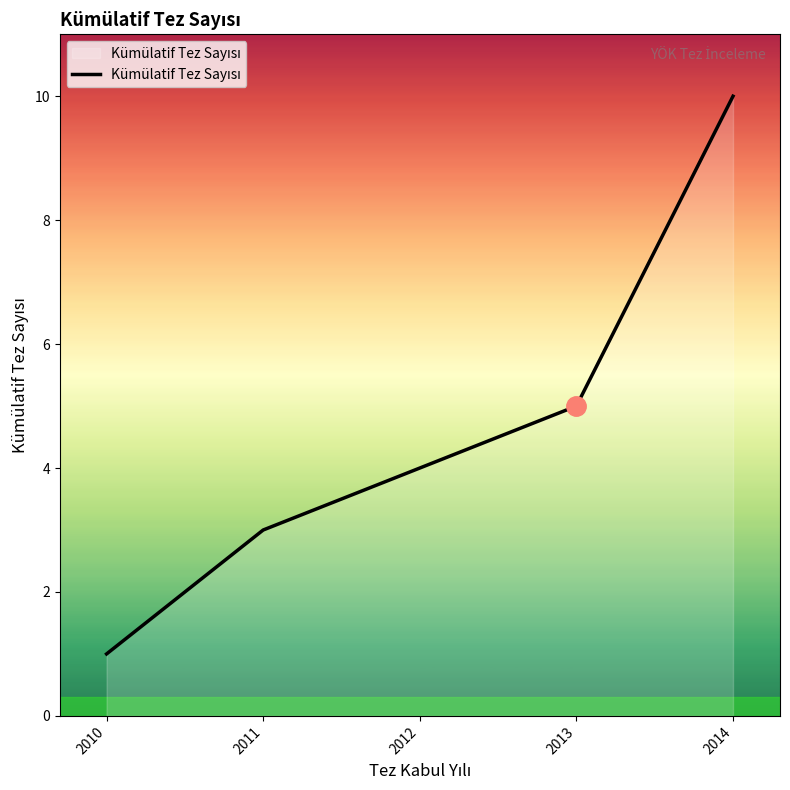

How many values are below 4?

2